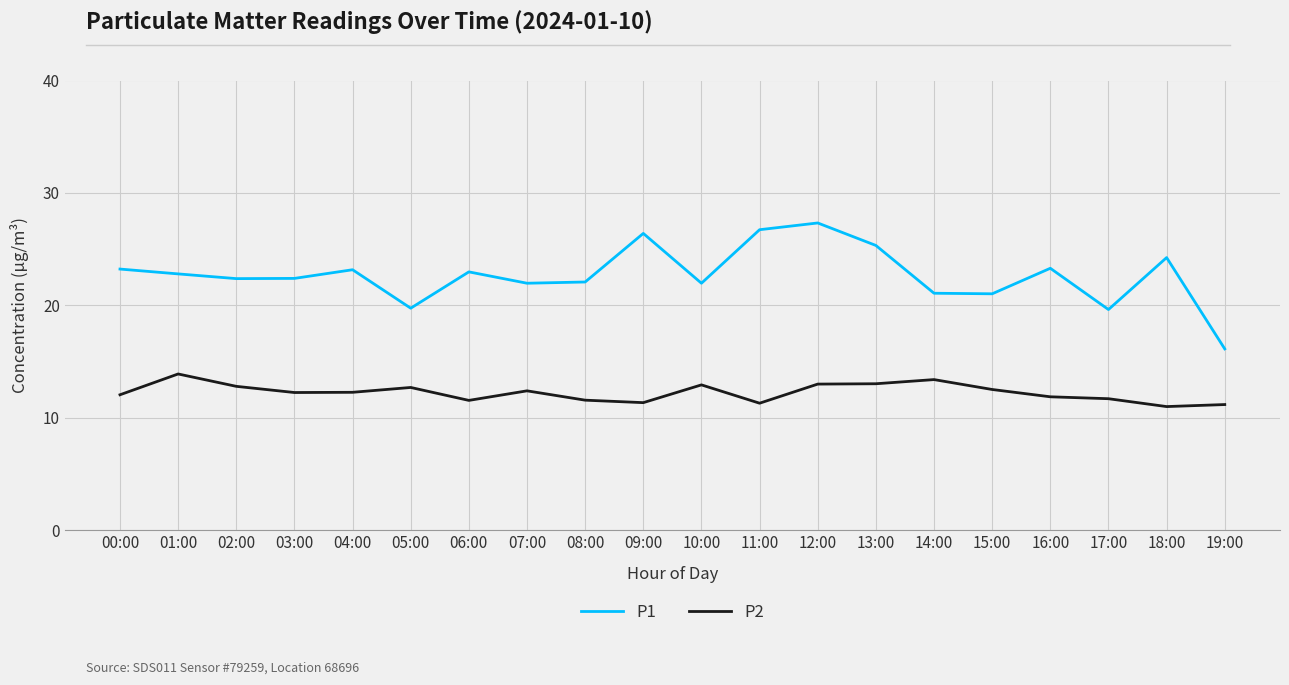

What position from the left is 18:00?

19